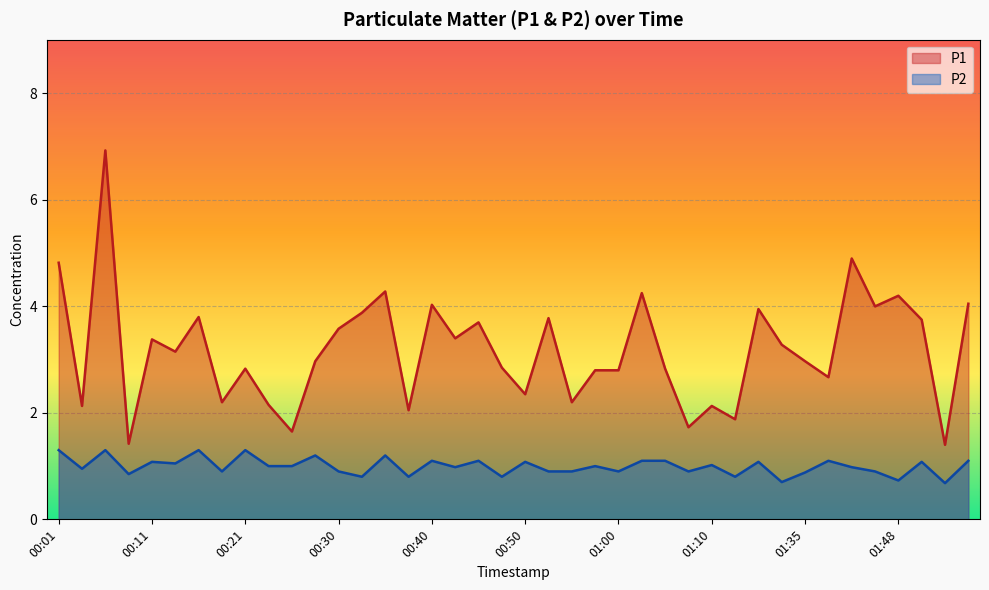

True or false: P2 has more than 0 interior local peaks.

True